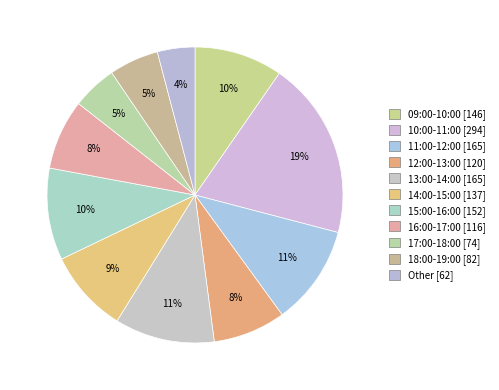

Rank the categories by value from highest to lowest.

10:00-11:00, 11:00-12:00, 13:00-14:00, 15:00-16:00, 09:00-10:00, 14:00-15:00, 12:00-13:00, 16:00-17:00, 18:00-19:00, 17:00-18:00, Other